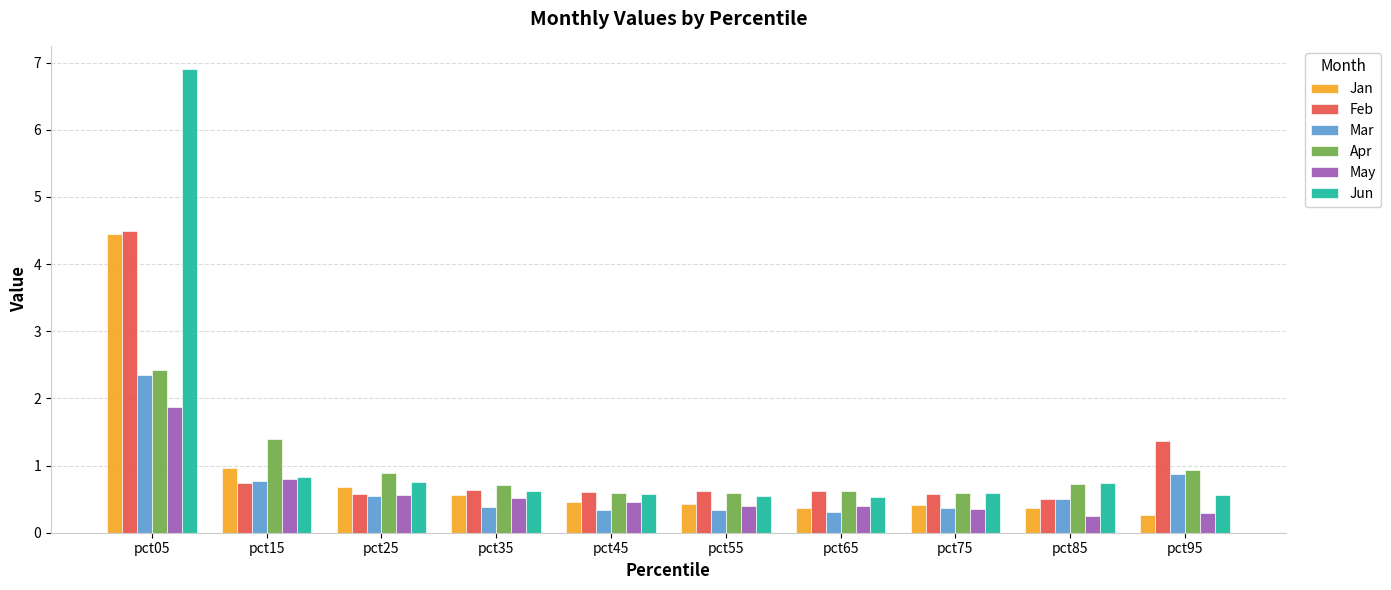

Are the bars horizontal?

No